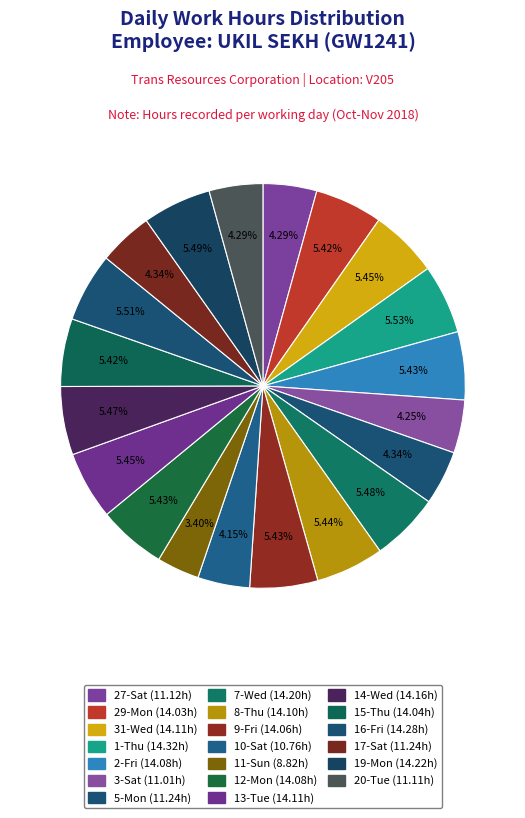

What is the ratio of the value at 10-Sat to the value at 9-Fri?

0.8